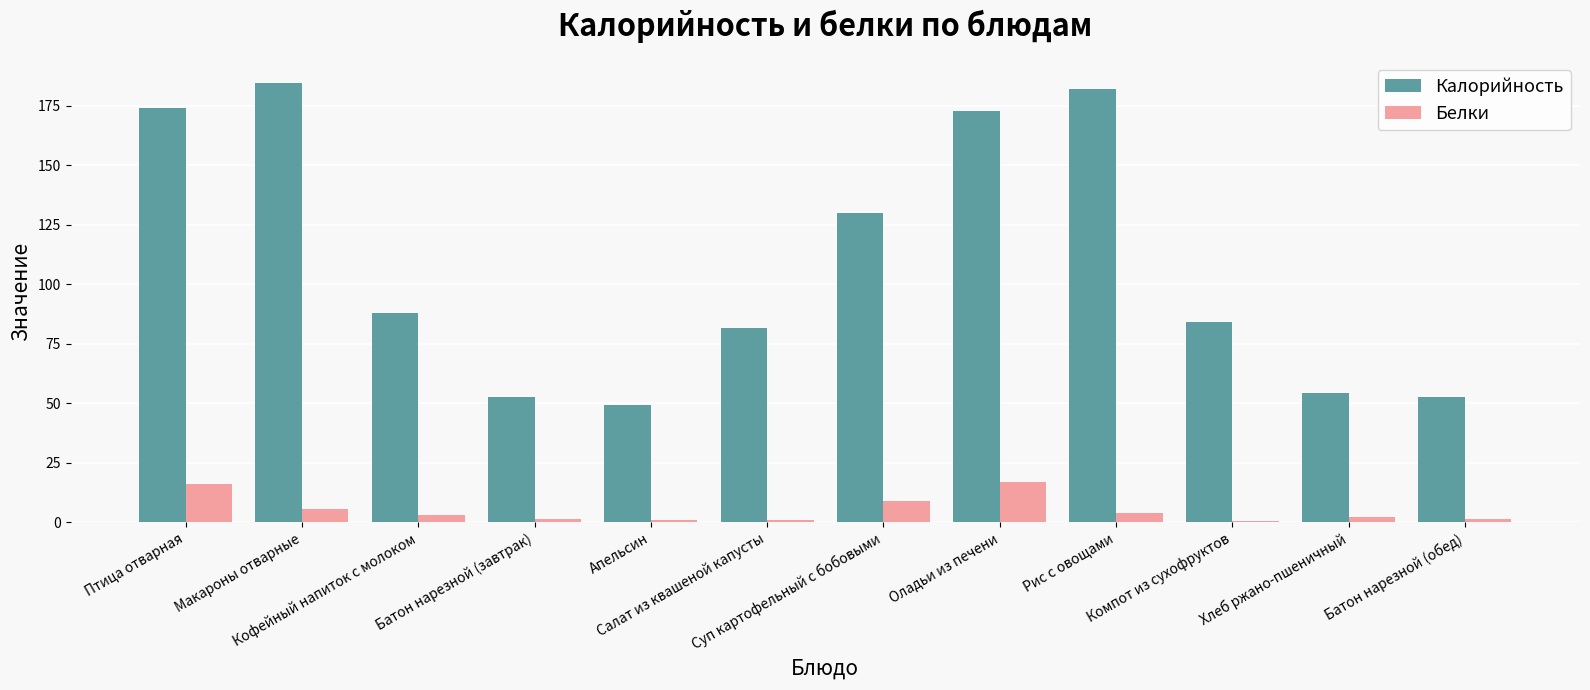

What is the label of the 11th bar from the right?

Макароны отварные